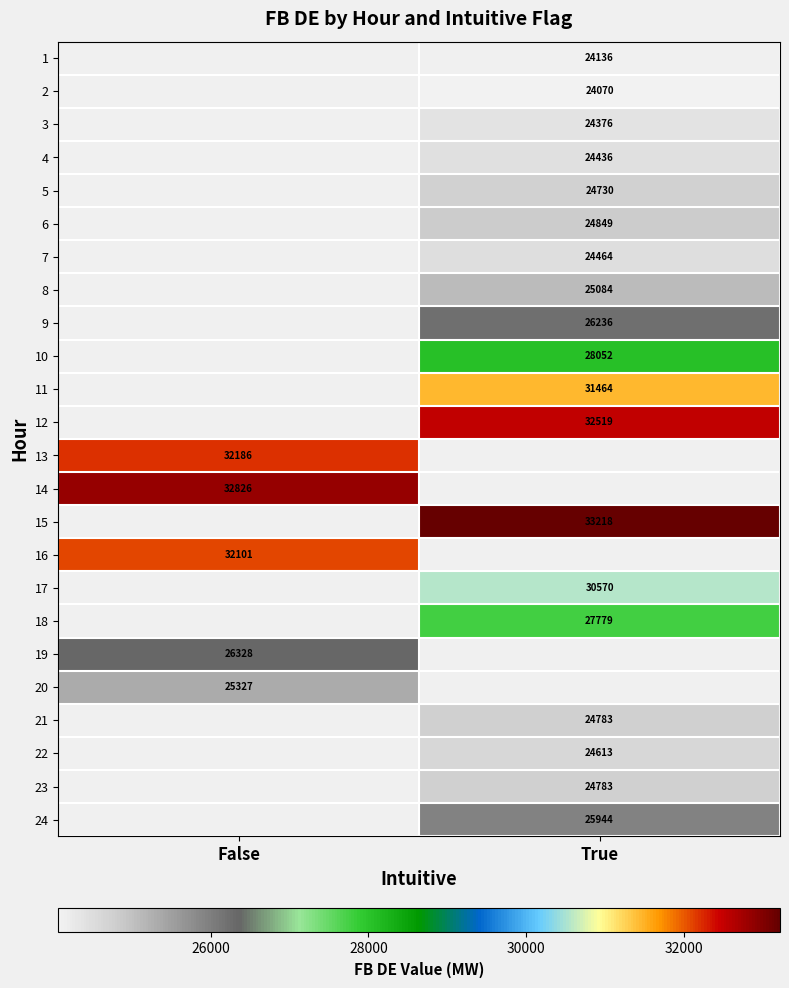

True or false: 17 has a value of 30570.0 at True.

True